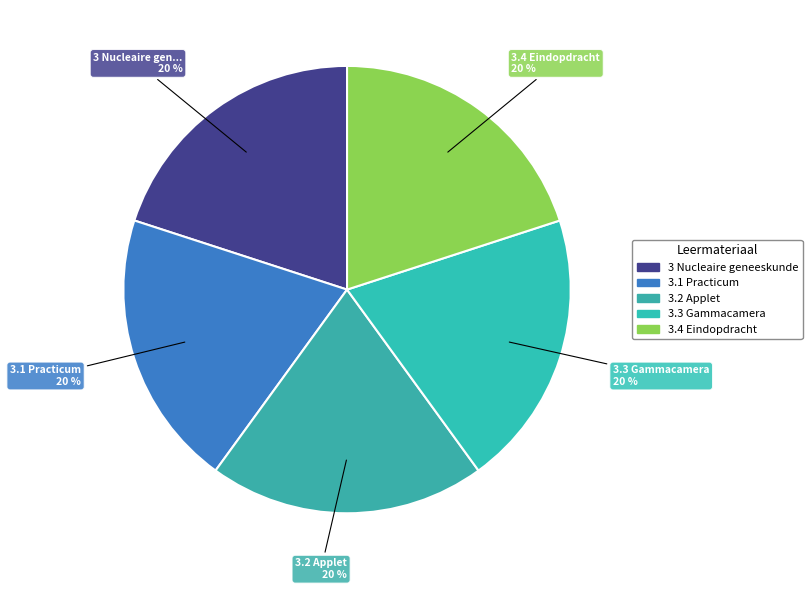

Combined, do 3 Nucleaire geneeskunde and 3.1 Practicum account for over 50%?

No